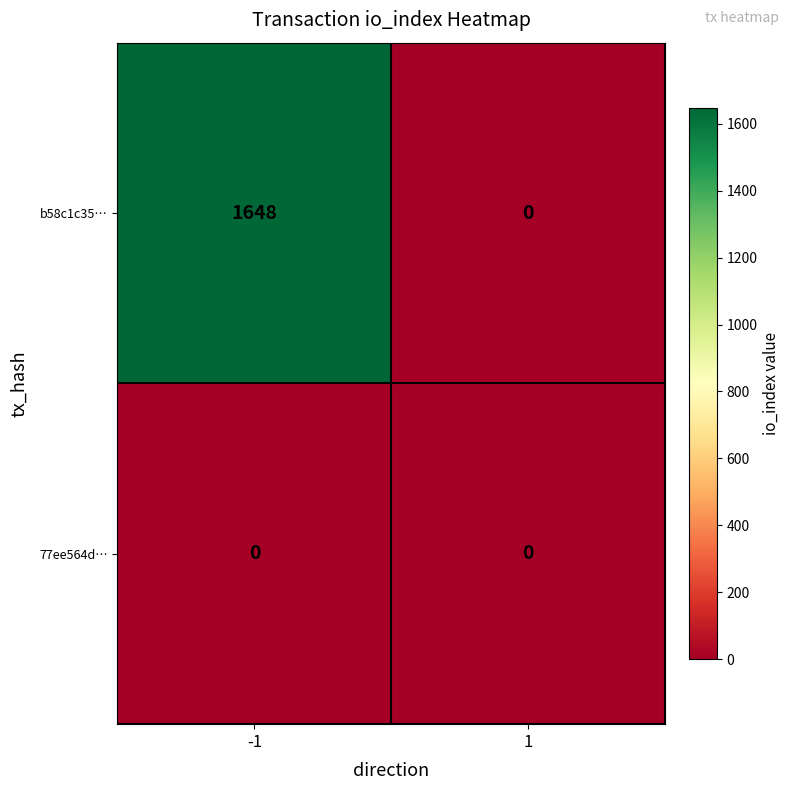

What is the approximate value of b58c1c35… at -1?

1648